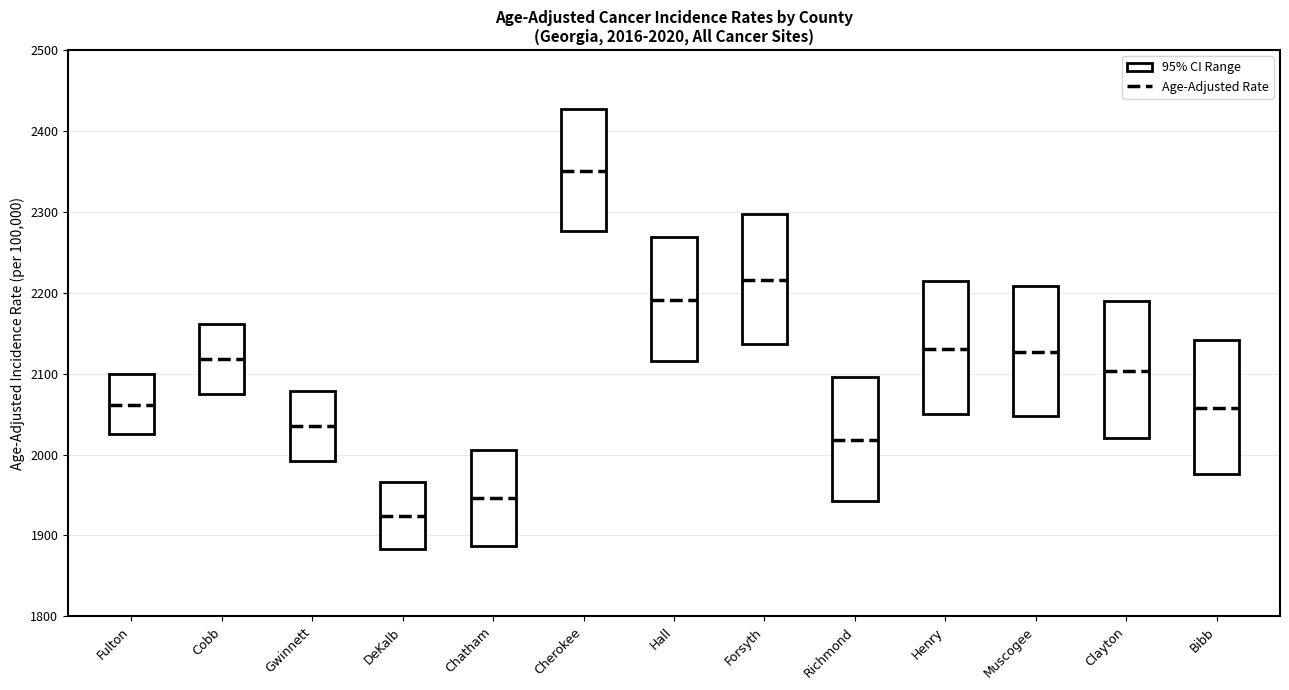

Reading left to right, what are all the values shown in this chart?

Age-Adjusted Rate: 2061.8	2117.8	2034.9	1924.4	1945.9	2350.4	2191.1	2216.0	2018.0	2130.5	2127.0	2103.6	2057.7
Lower 95% CI: 2024.9	2074.3	1991.8	1883.2	1887.2	2275.8	2115.9	2136.3	1943.0	2049.5	2047.5	2020.1	1975.9
Upper 95% CI: 2099.2	2161.9	2078.8	1966.2	2005.9	2426.8	2268.3	2297.9	2095.3	2213.9	2208.8	2189.8	2141.9